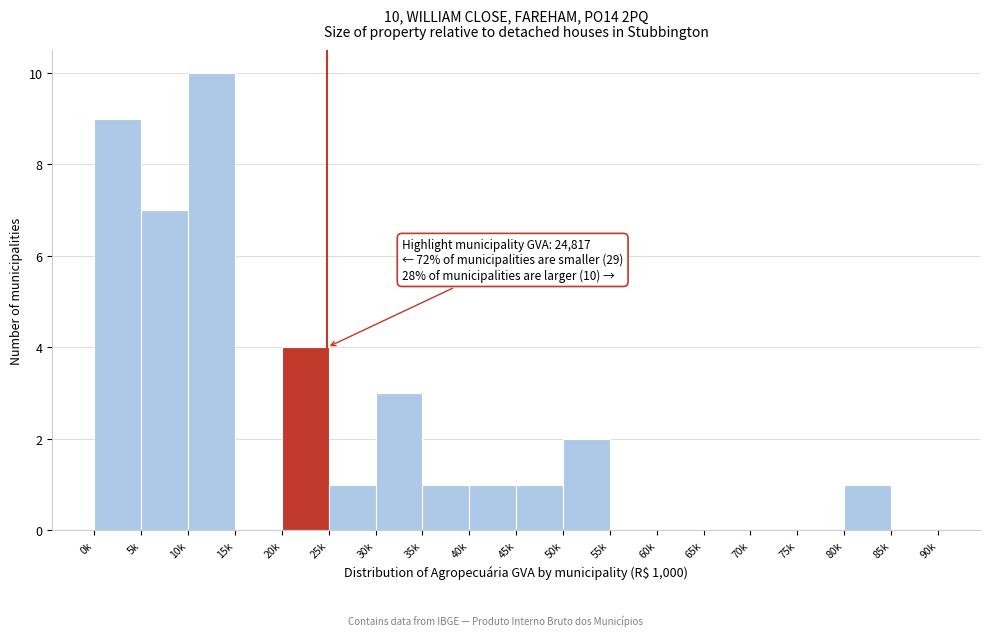

Reading right to left, transcribe all the data shown in this chart.

85k=0	80k=1	75k=0	70k=0	65k=0	60k=0	55k=0	50k=2	45k=1	40k=1	35k=1	30k=3	25k=1	20k=4	15k=0	10k=10	5k=7	0k=9